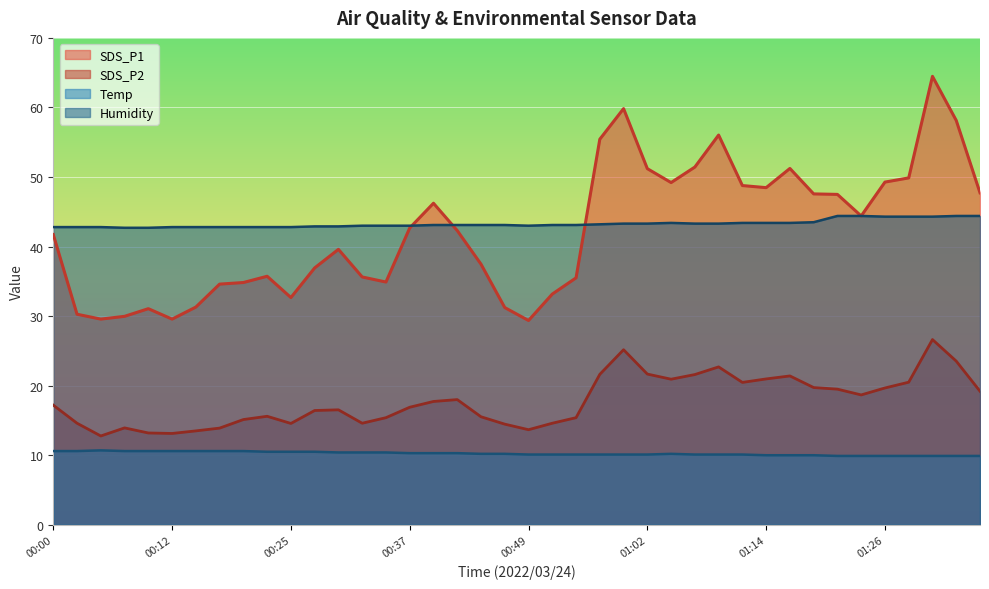

What is the sum of the SDS_P2 values at 01:19 and 00:32?

34.3